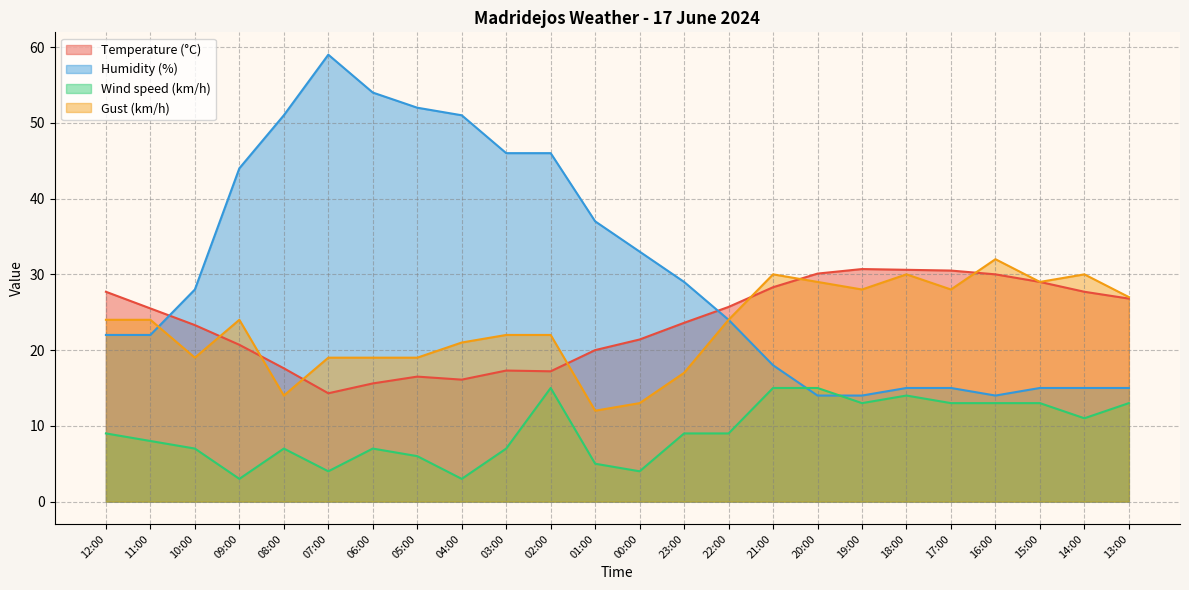

At which category does the chart reach its minimum across all series?

09:00